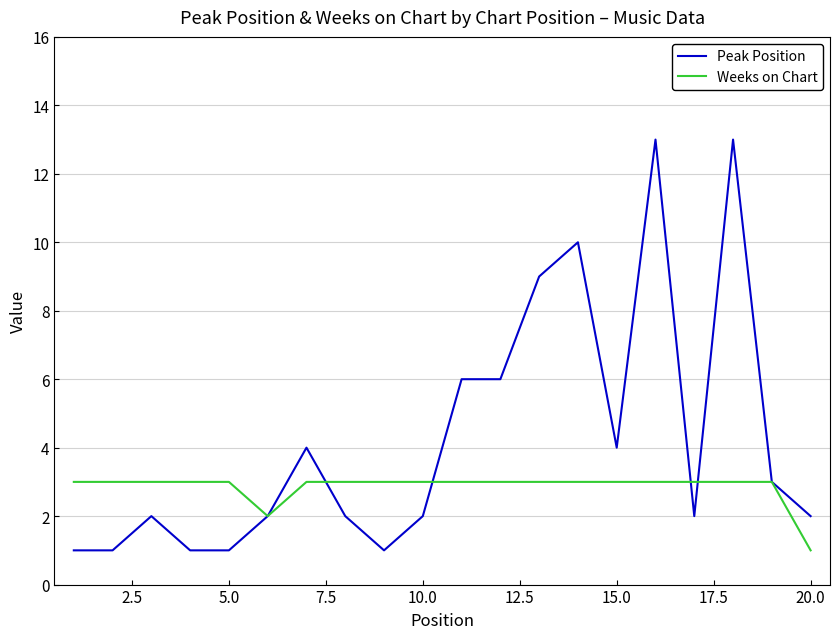

Does the chart display data point markers on the line(s)?

No